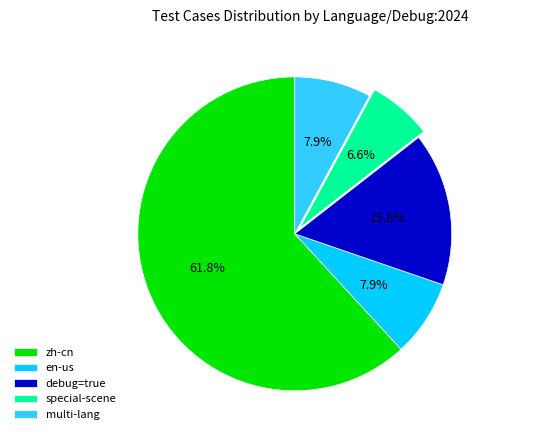

What is the smallest slice in the pie chart?

special-scene